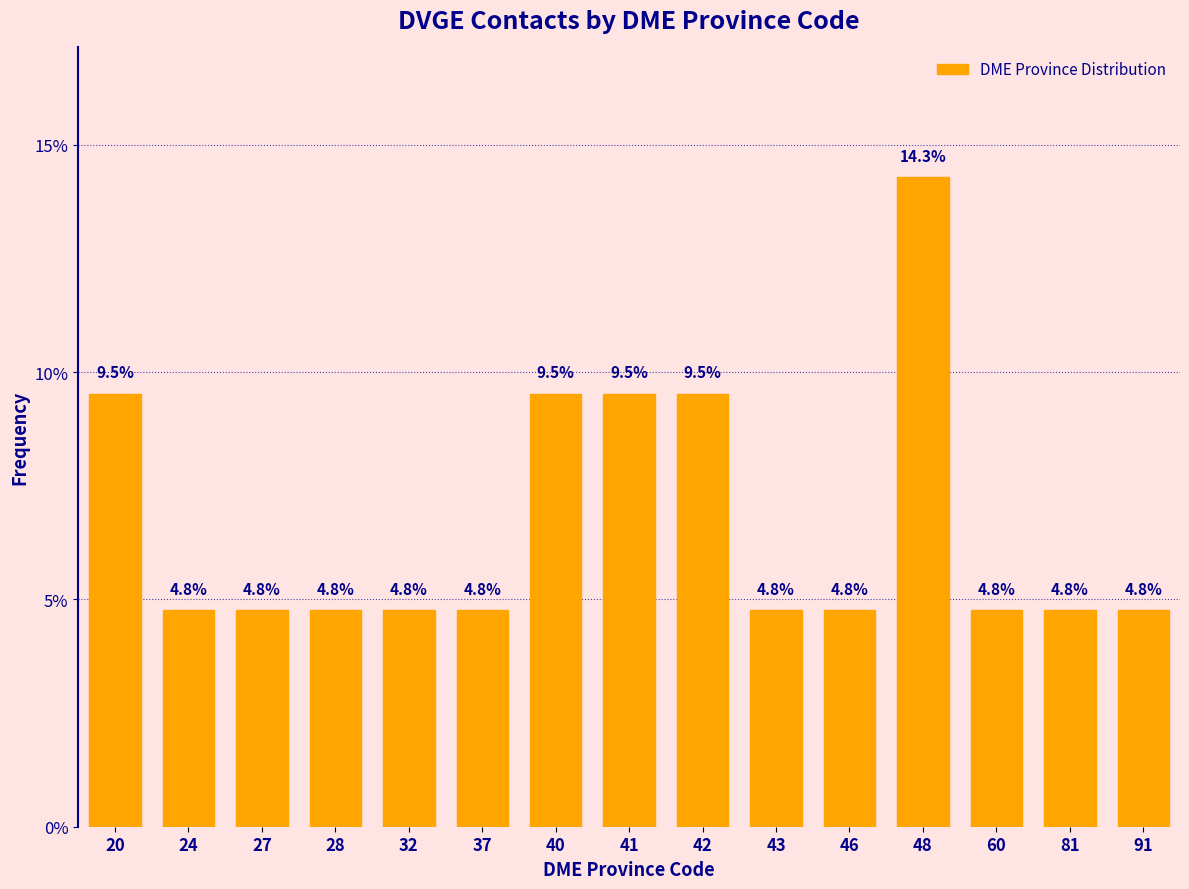

Reading right to left, extract all data points from this chart.

91=4.8	81=4.8	60=4.8	48=14.3	46=4.8	43=4.8	42=9.5	41=9.5	40=9.5	37=4.8	32=4.8	28=4.8	27=4.8	24=4.8	20=9.5